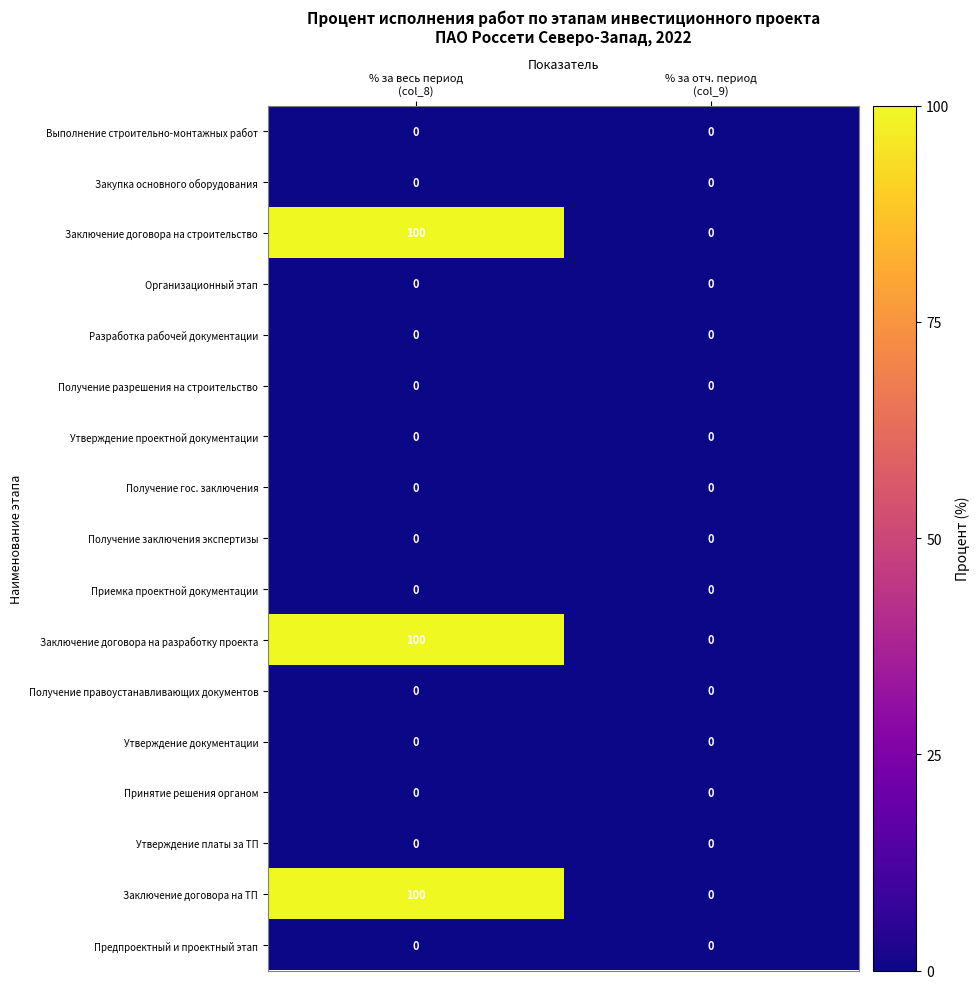

What is the difference between the maximum and minimum values in the Заключение договора на разработку проекта series?

100